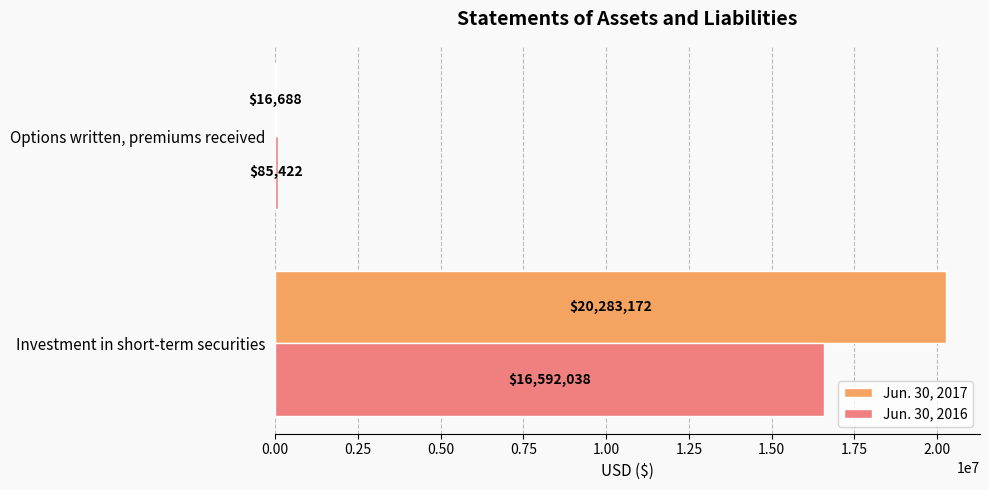

What is the greatest value displayed?

20283172